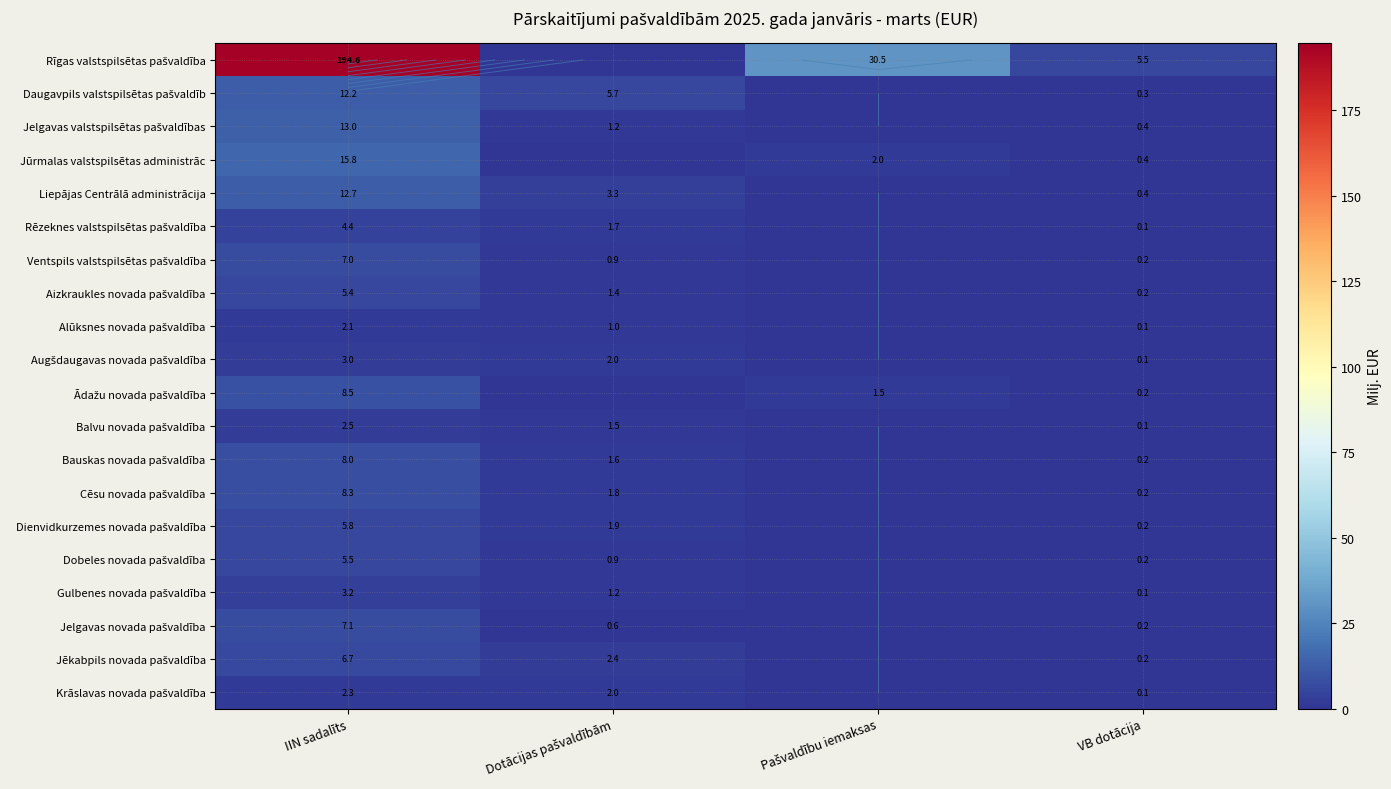

How many distinct data groups are displayed?

20